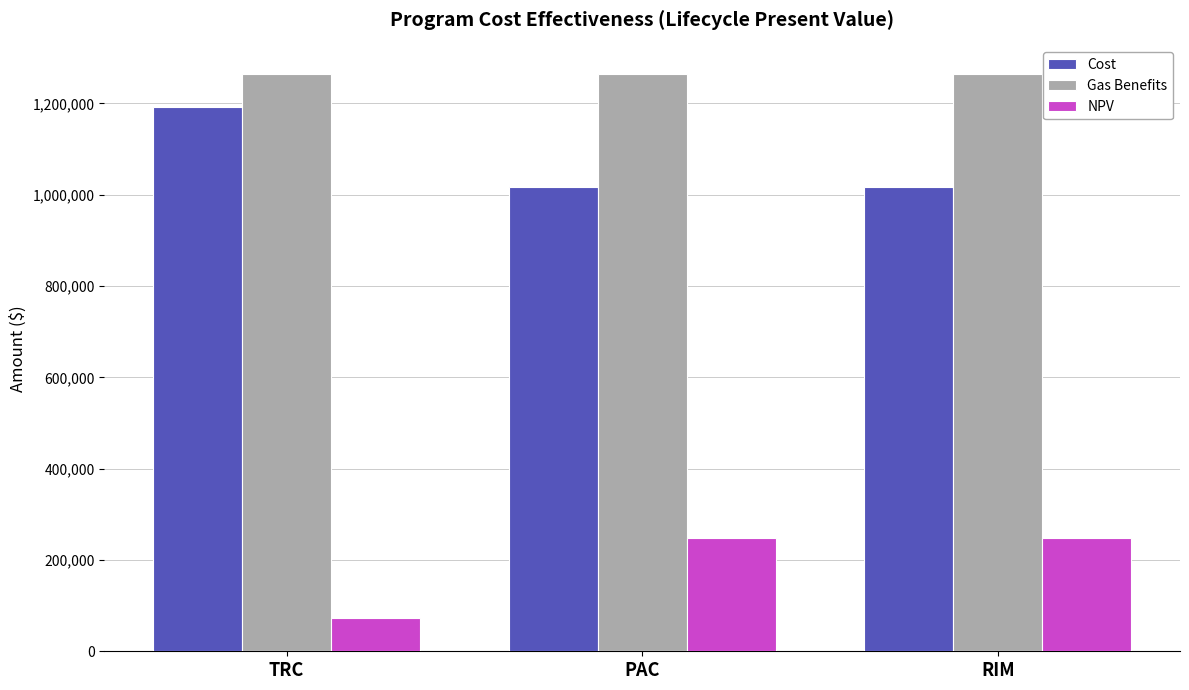

What is the sum of all Cost values?

3223212.8